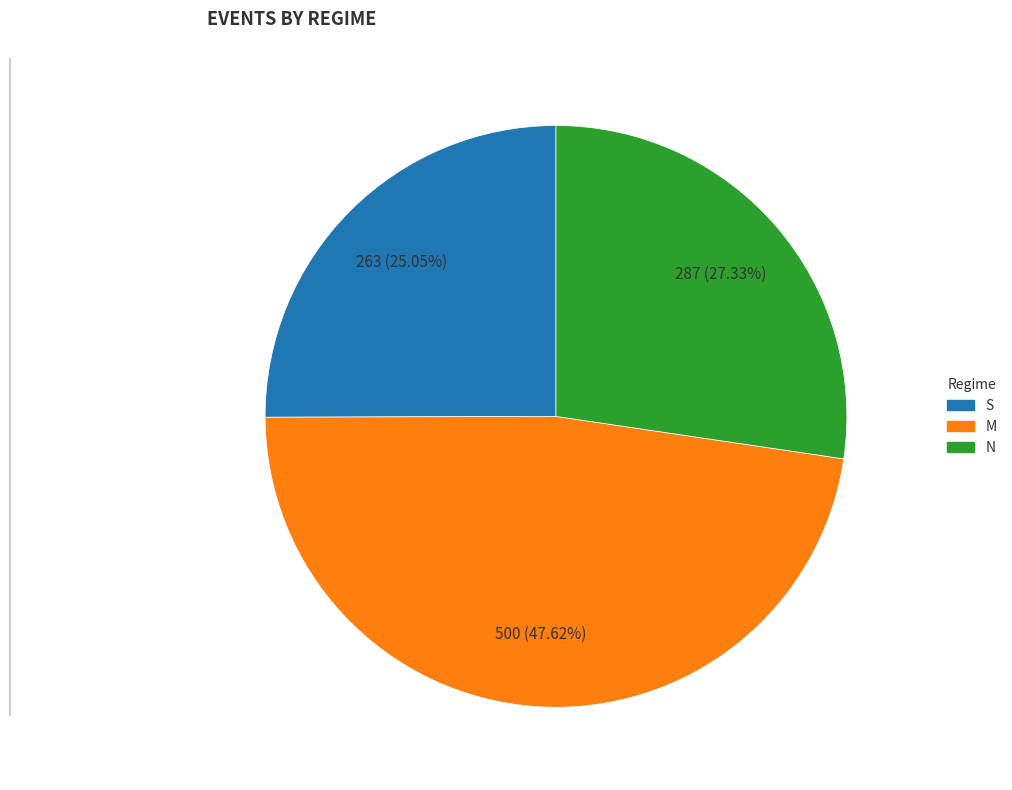

To the nearest percent, what percentage of the pie is N?

27%